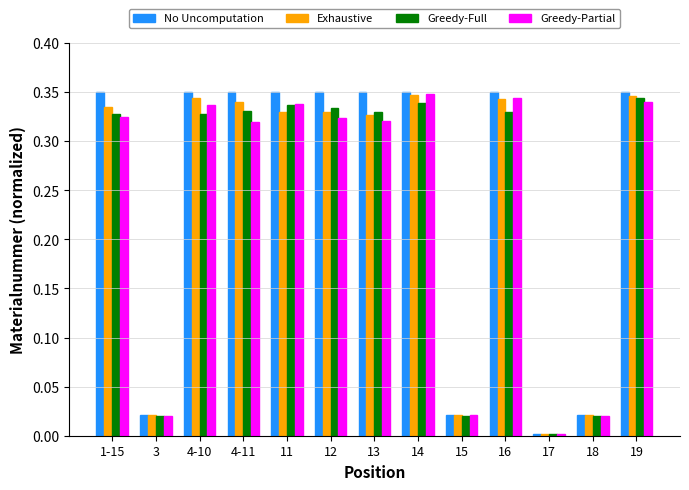

What is the total value across all series at 4-10?

1.4